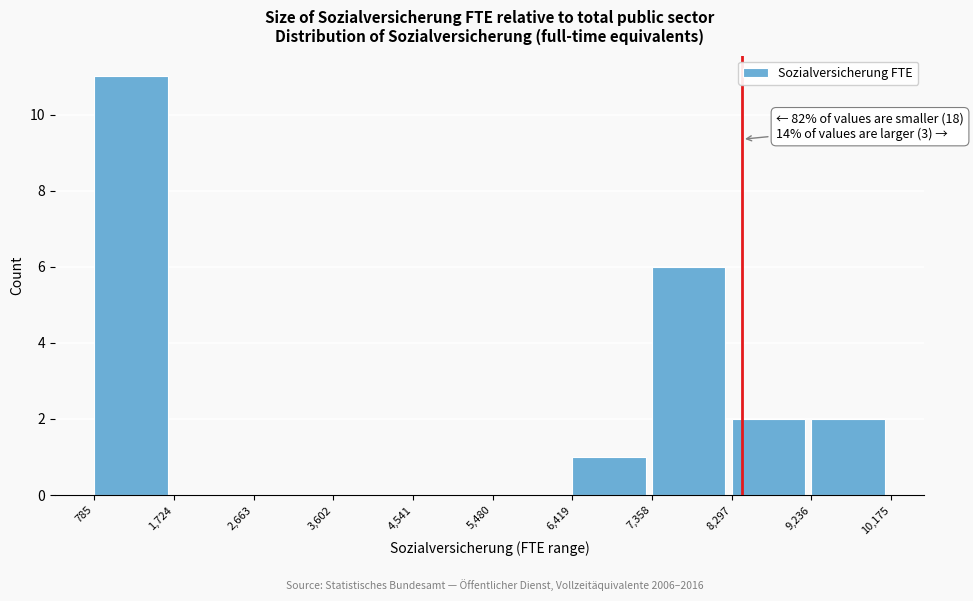

Over which range of the x-axis is the bar tallest?

785 to 1,724